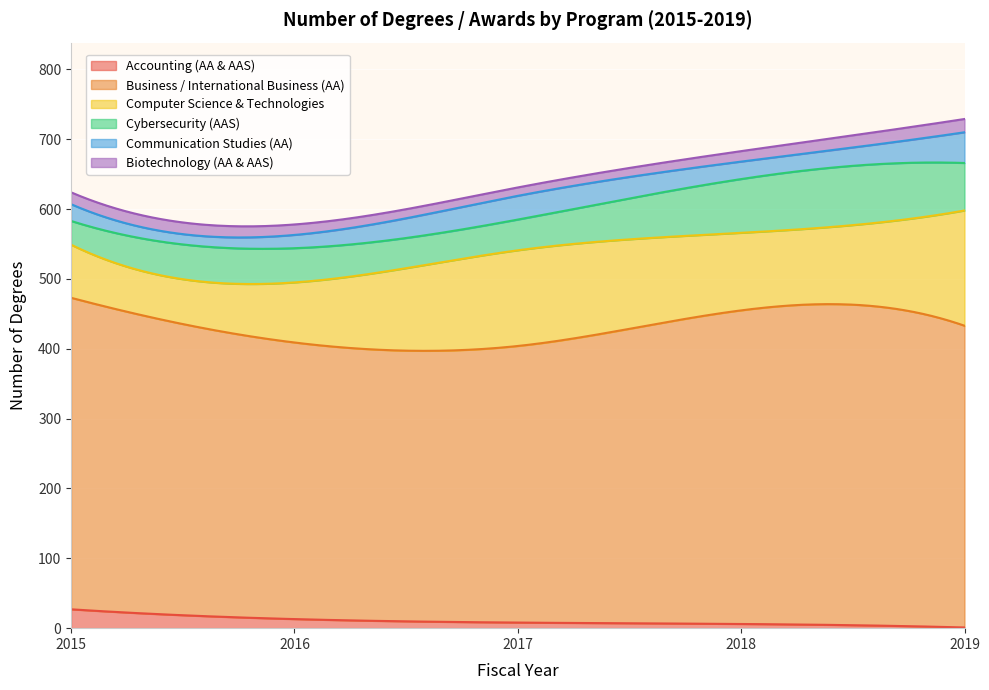

List the series in order of their peak value, lowest first.

Biotechnology (AA & AAS), Accounting (AA & AAS), Communication Studies (AA), Cybersecurity (AAS), Computer Science & Technologies, Business / International Business (AA)